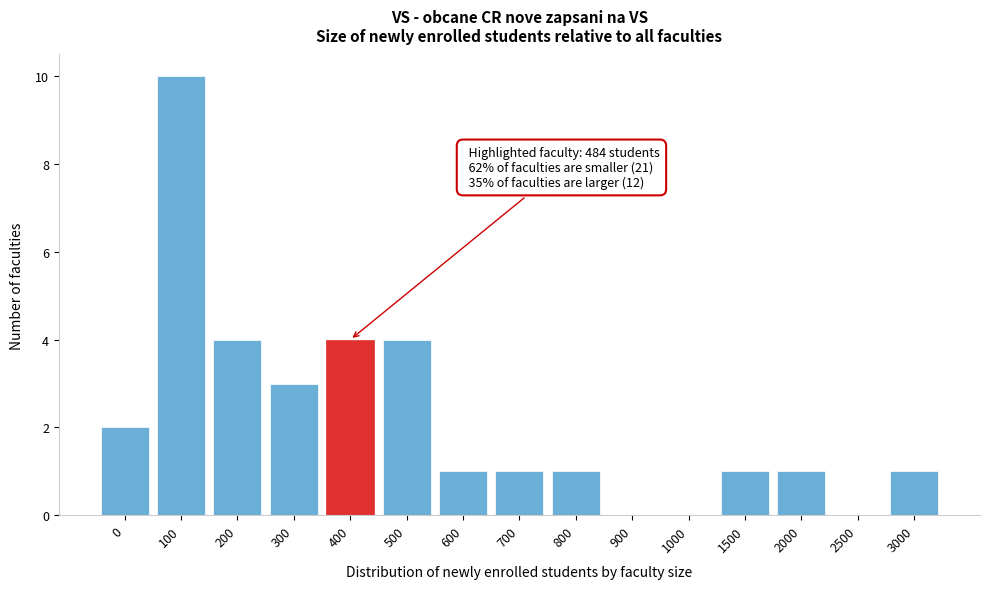

Reading right to left, what are all the values shown in this chart?

3000=1	2500=0	2000=1	1500=1	1000=0	900=0	800=1	700=1	600=1	500=4	400=4	300=3	200=4	100=10	0=2